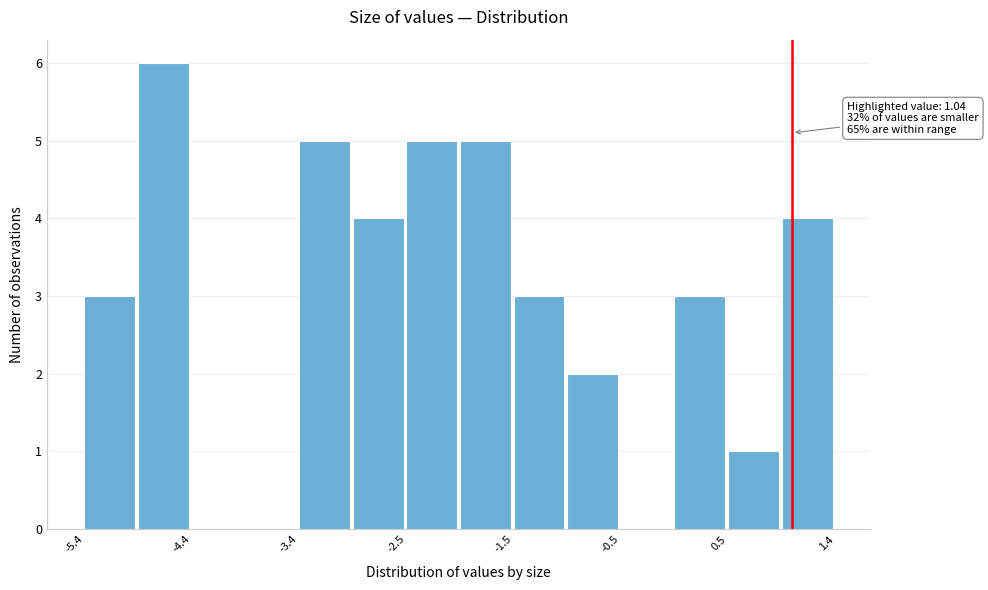

Which range on the x-axis has the tallest bar?

-4.9 to -4.4